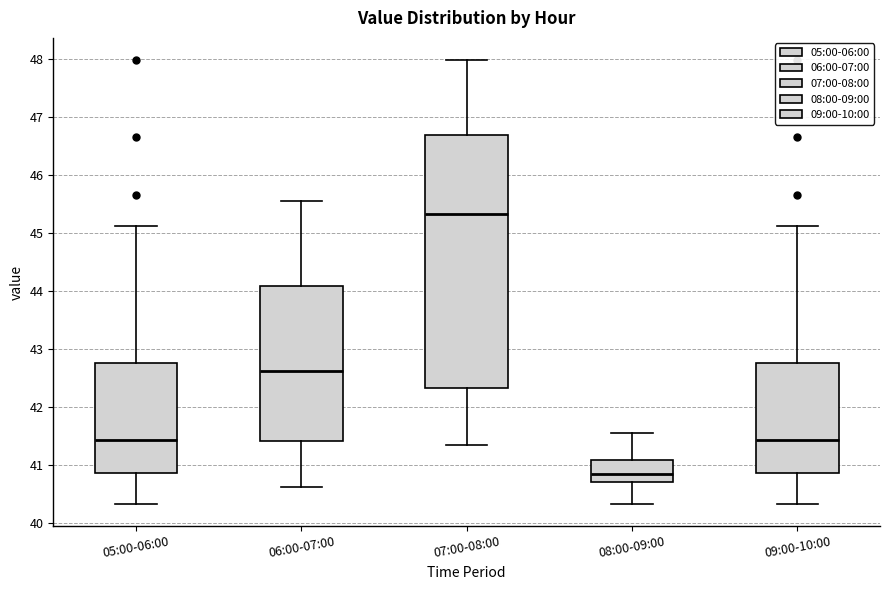

Which box has the lowest median line?

08:00-09:00